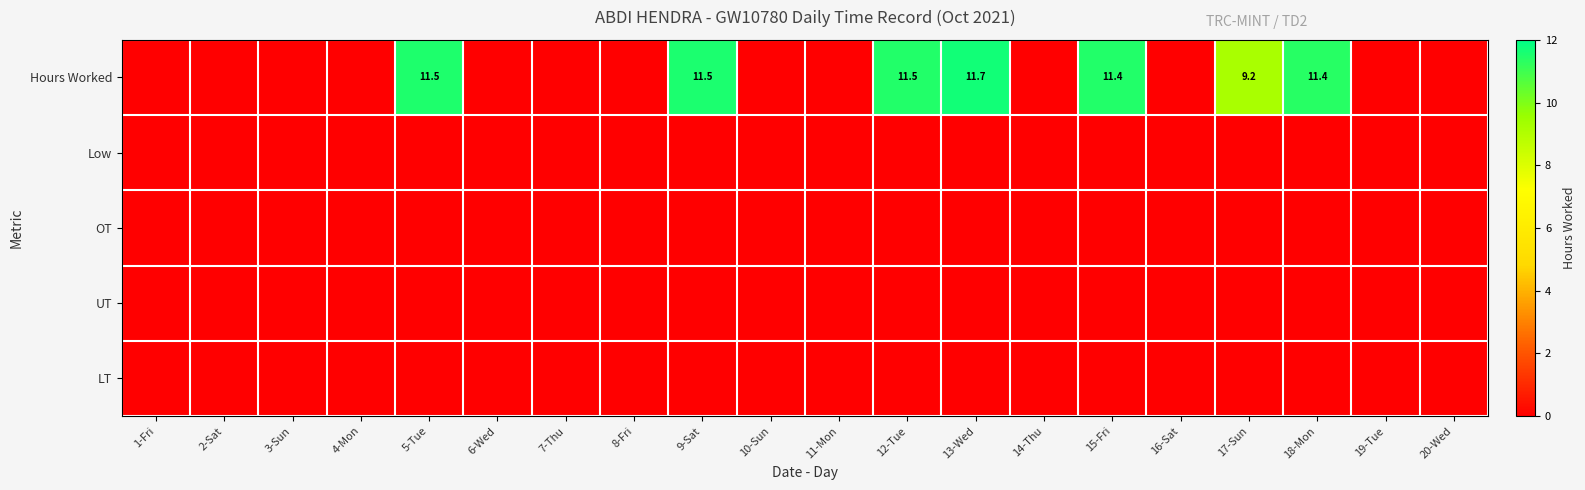

How many values in Hours Worked are above zero?

7